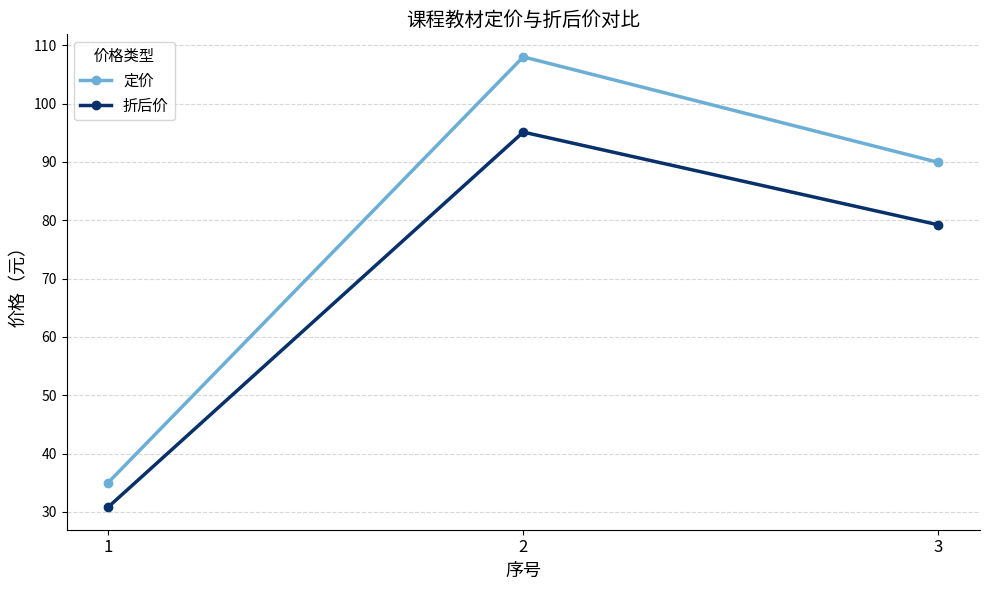

What is the value of the 定价 point at the 1st from the left?

35.0